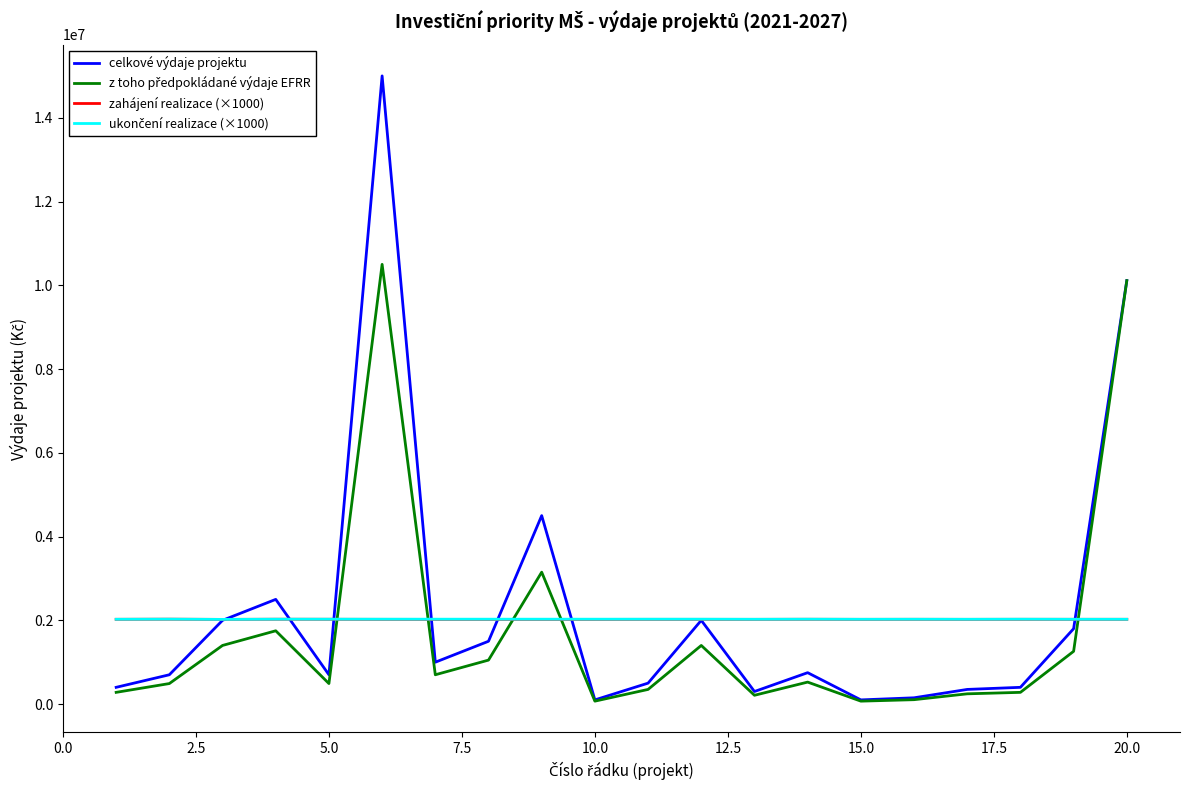

What is the maximum value for celkové výdaje projektu?

15000000